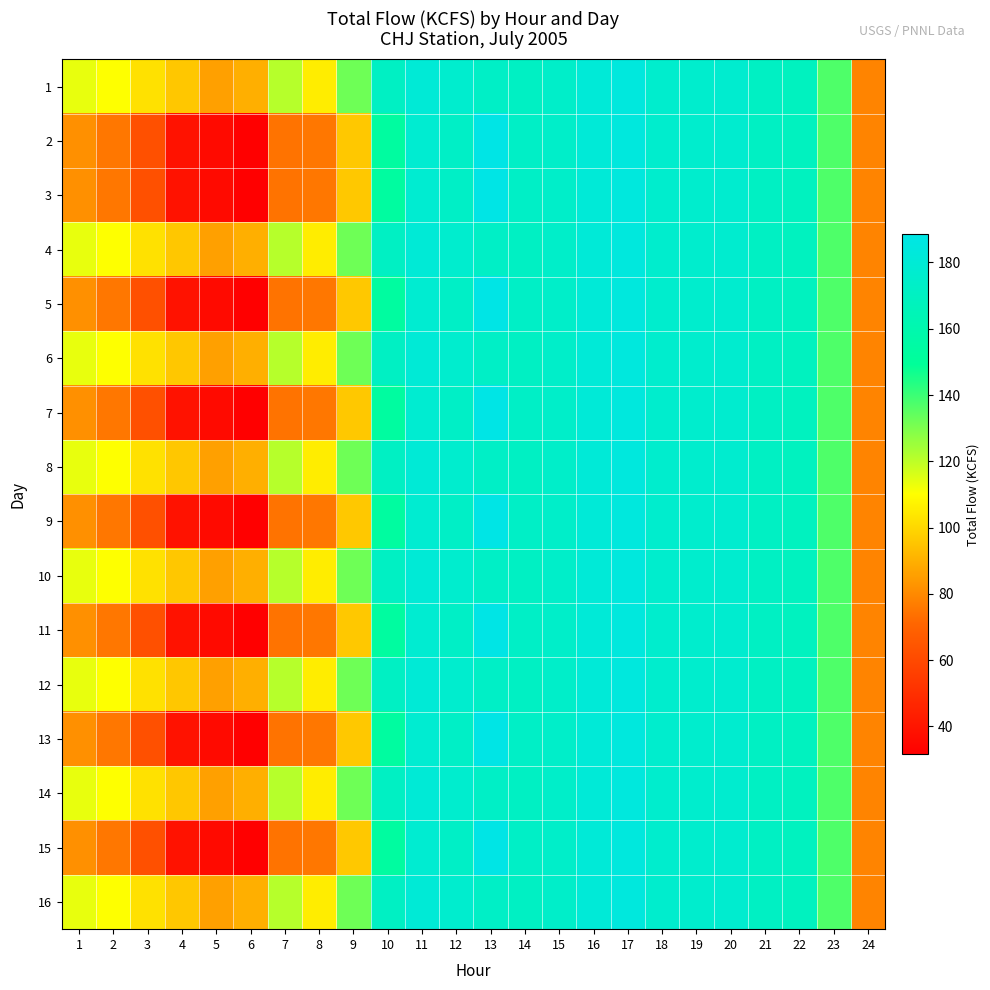

Reading right to left, what are all the values shown in this chart?

1: 24=78.6	23=137.1	22=168.8	21=171.2	20=176.9	19=176.2	18=176.1	17=184.4	16=181.4	15=173.9	14=171.2	13=172.5	12=176.4	11=180.8	10=171.2	9=132.3	8=105.7	7=121.3	6=89.6	5=85.9	4=95.7	3=102.6	2=110.1	1=113.6
2: 24=78.6	23=137.1	22=168.8	21=171.2	20=176.9	19=176.2	18=176.1	17=184.4	16=181.4	15=173.9	14=172.5	13=188.5	12=172.7	11=177.9	10=153.0	9=96.1	8=75.3	7=74.2	6=31.6	5=35.8	4=38.7	3=62.6	2=75.4	1=81.7
3: 24=78.6	23=137.1	22=168.8	21=171.2	20=176.9	19=176.2	18=176.1	17=184.4	16=181.4	15=173.9	14=172.5	13=188.5	12=172.7	11=177.9	10=153.0	9=96.1	8=75.3	7=74.2	6=31.6	5=35.8	4=38.7	3=62.6	2=75.4	1=81.7
4: 24=78.6	23=137.1	22=168.8	21=171.2	20=176.9	19=176.2	18=176.1	17=184.4	16=181.4	15=173.9	14=171.2	13=172.5	12=176.4	11=180.8	10=171.2	9=132.3	8=105.7	7=121.3	6=89.6	5=85.9	4=95.7	3=102.6	2=110.1	1=113.6
5: 24=78.6	23=137.1	22=168.8	21=171.2	20=176.9	19=176.2	18=176.1	17=184.4	16=181.4	15=173.9	14=172.5	13=188.5	12=172.7	11=177.9	10=153.0	9=96.1	8=75.3	7=74.2	6=31.6	5=35.8	4=38.7	3=62.6	2=75.4	1=81.7
6: 24=78.6	23=137.1	22=168.8	21=171.2	20=176.9	19=176.2	18=176.1	17=184.4	16=181.4	15=173.9	14=171.2	13=172.5	12=176.4	11=180.8	10=171.2	9=132.3	8=105.7	7=121.3	6=89.6	5=85.9	4=95.7	3=102.6	2=110.1	1=113.6
7: 24=78.6	23=137.1	22=168.8	21=171.2	20=176.9	19=176.2	18=176.1	17=184.4	16=181.4	15=173.9	14=172.5	13=188.5	12=172.7	11=177.9	10=153.0	9=96.1	8=75.3	7=74.2	6=31.6	5=35.8	4=38.7	3=62.6	2=75.4	1=81.7
8: 24=78.6	23=137.1	22=168.8	21=171.2	20=176.9	19=176.2	18=176.1	17=184.4	16=181.4	15=173.9	14=171.2	13=172.5	12=176.4	11=180.8	10=171.2	9=132.3	8=105.7	7=121.3	6=89.6	5=85.9	4=95.7	3=102.6	2=110.1	1=113.6
9: 24=78.6	23=137.1	22=168.8	21=171.2	20=176.9	19=176.2	18=176.1	17=184.4	16=181.4	15=173.9	14=172.5	13=188.5	12=172.7	11=177.9	10=153.0	9=96.1	8=75.3	7=74.2	6=31.6	5=35.8	4=38.7	3=62.6	2=75.4	1=81.7
10: 24=78.6	23=137.1	22=168.8	21=171.2	20=176.9	19=176.2	18=176.1	17=184.4	16=181.4	15=173.9	14=171.2	13=172.5	12=176.4	11=180.8	10=171.2	9=132.3	8=105.7	7=121.3	6=89.6	5=85.9	4=95.7	3=102.6	2=110.1	1=113.6
11: 24=78.6	23=137.1	22=168.8	21=171.2	20=176.9	19=176.2	18=176.1	17=184.4	16=181.4	15=173.9	14=172.5	13=188.5	12=172.7	11=177.9	10=153.0	9=96.1	8=75.3	7=74.2	6=31.6	5=35.8	4=38.7	3=62.6	2=75.4	1=81.7
12: 24=78.6	23=137.1	22=168.8	21=171.2	20=176.9	19=176.2	18=176.1	17=184.4	16=181.4	15=173.9	14=171.2	13=172.5	12=176.4	11=180.8	10=171.2	9=132.3	8=105.7	7=121.3	6=89.6	5=85.9	4=95.7	3=102.6	2=110.1	1=113.6
13: 24=78.6	23=137.1	22=168.8	21=171.2	20=176.9	19=176.2	18=176.1	17=184.4	16=181.4	15=173.9	14=172.5	13=188.5	12=172.7	11=177.9	10=153.0	9=96.1	8=75.3	7=74.2	6=31.6	5=35.8	4=38.7	3=62.6	2=75.4	1=81.7
14: 24=78.6	23=137.1	22=168.8	21=171.2	20=176.9	19=176.2	18=176.1	17=184.4	16=181.4	15=173.9	14=171.2	13=172.5	12=176.4	11=180.8	10=171.2	9=132.3	8=105.7	7=121.3	6=89.6	5=85.9	4=95.7	3=102.6	2=110.1	1=113.6
15: 24=78.6	23=137.1	22=168.8	21=171.2	20=176.9	19=176.2	18=176.1	17=184.4	16=181.4	15=173.9	14=172.5	13=188.5	12=172.7	11=177.9	10=153.0	9=96.1	8=75.3	7=74.2	6=31.6	5=35.8	4=38.7	3=62.6	2=75.4	1=81.7
16: 24=78.6	23=137.1	22=168.8	21=171.2	20=176.9	19=176.2	18=176.1	17=184.4	16=181.4	15=173.9	14=171.2	13=172.5	12=176.4	11=180.8	10=171.2	9=132.3	8=105.7	7=121.3	6=89.6	5=85.9	4=95.7	3=102.6	2=110.1	1=113.6